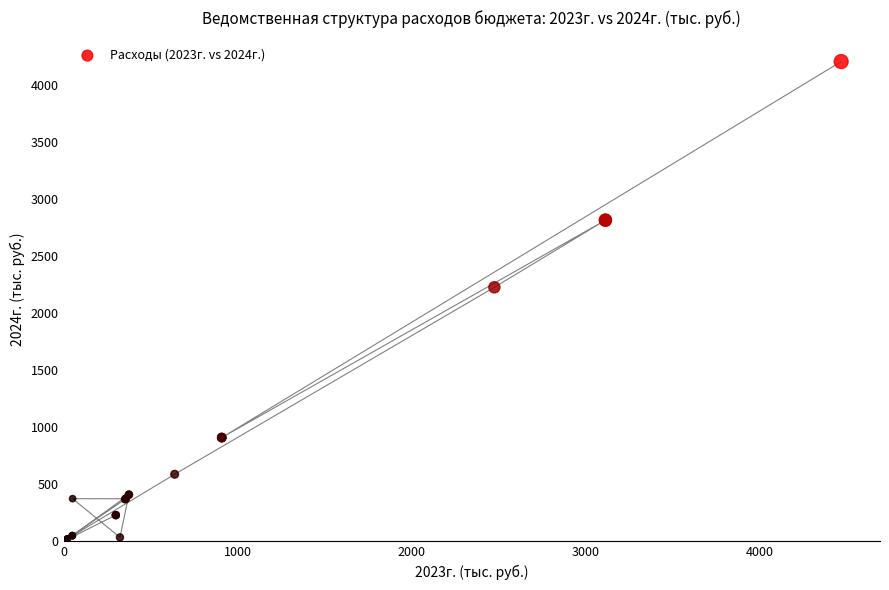

What Y value in the scatter plot is closest to 2102?

2224.6